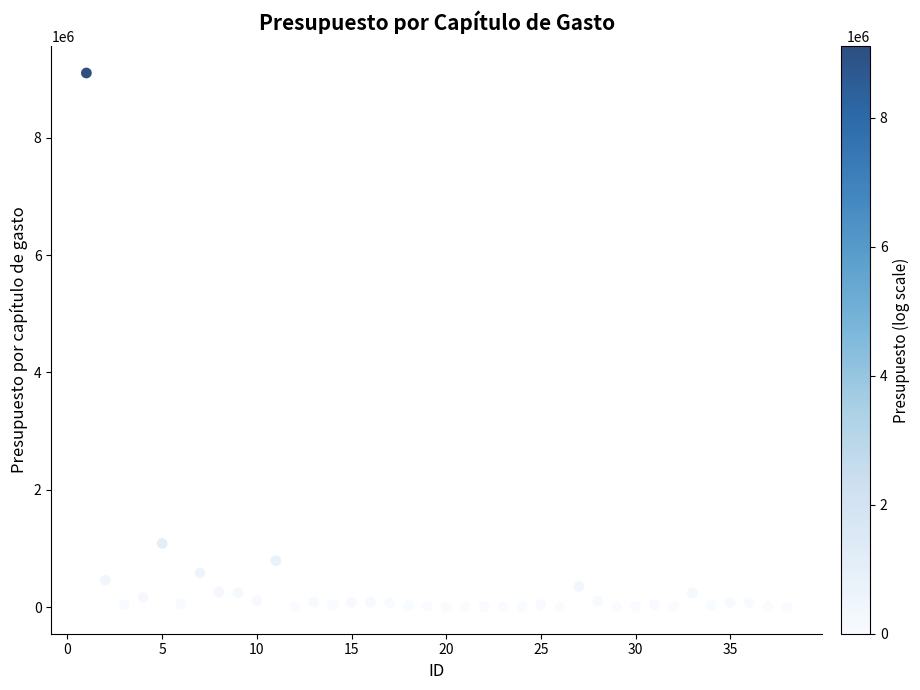

What is the range of Y values (max minus min)?

9107405.8